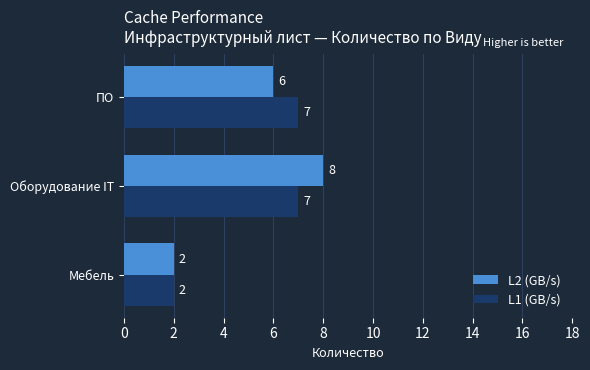

How many distinct data groups are displayed?

2